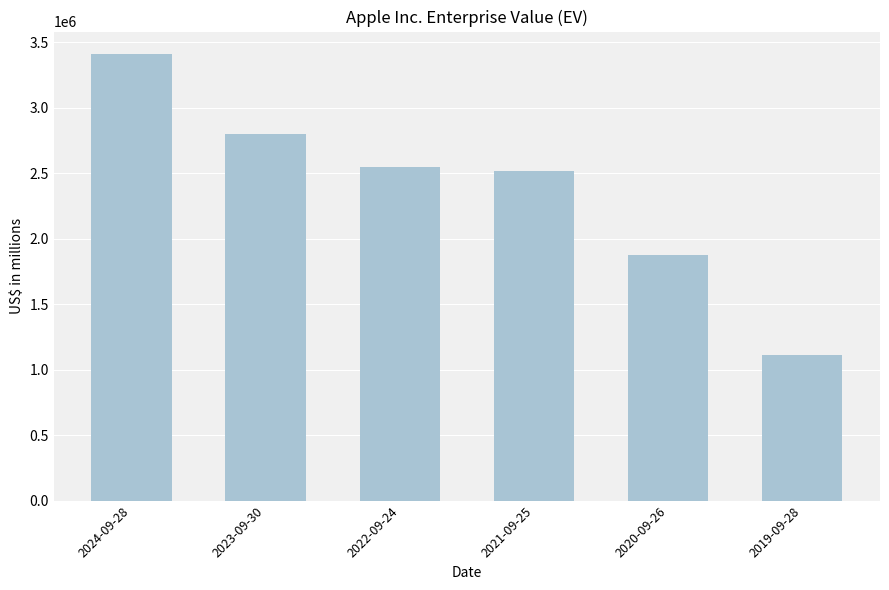

What is the sum of all values?

14266382